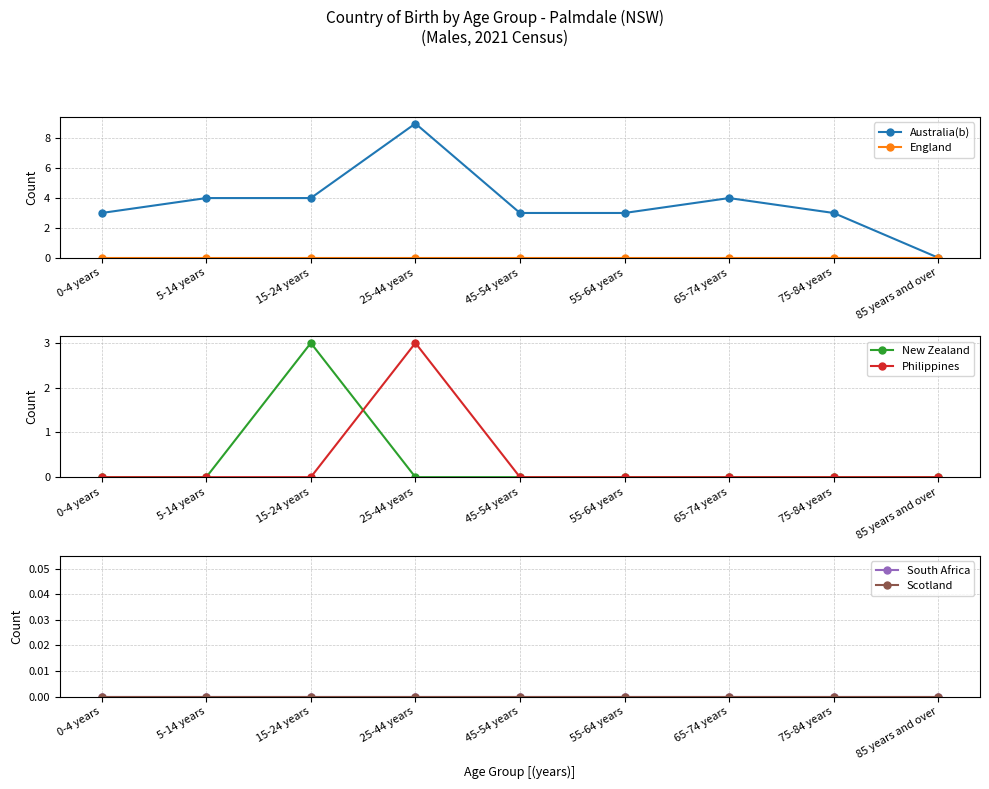

Where is South Africa nearest to the value 0?

0-4 years